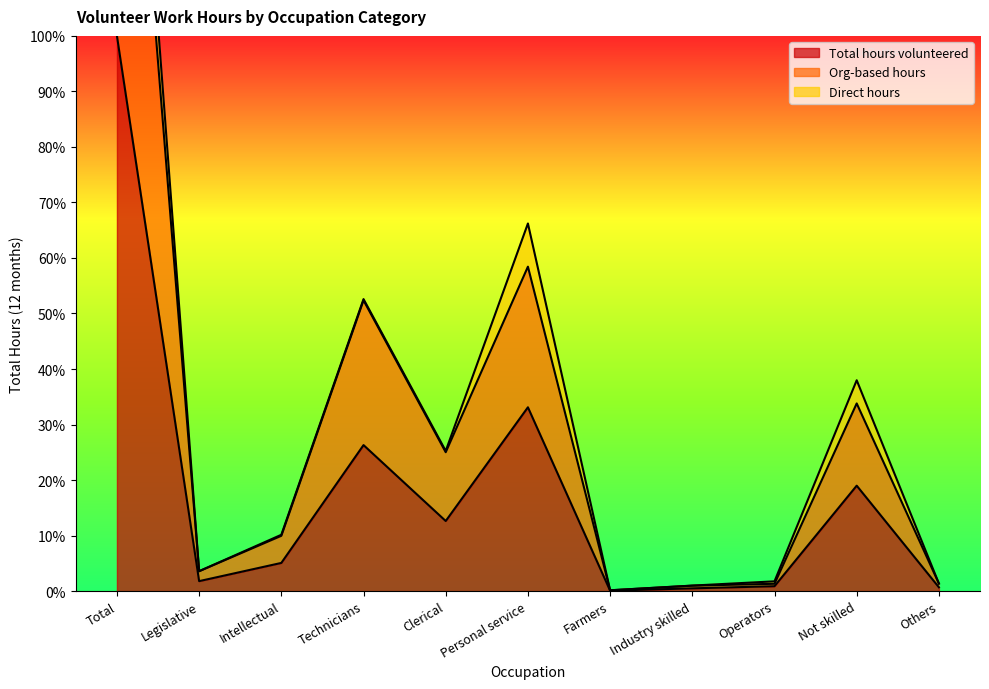

At which category does Org-based hours reach its first local peak?

Technicians